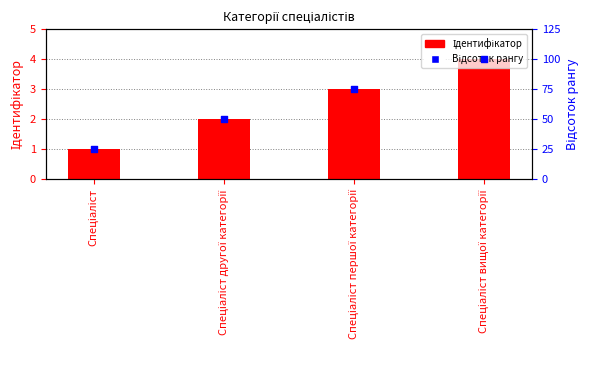

Which series reaches the maximum Y coordinate?

Відсоток рангу